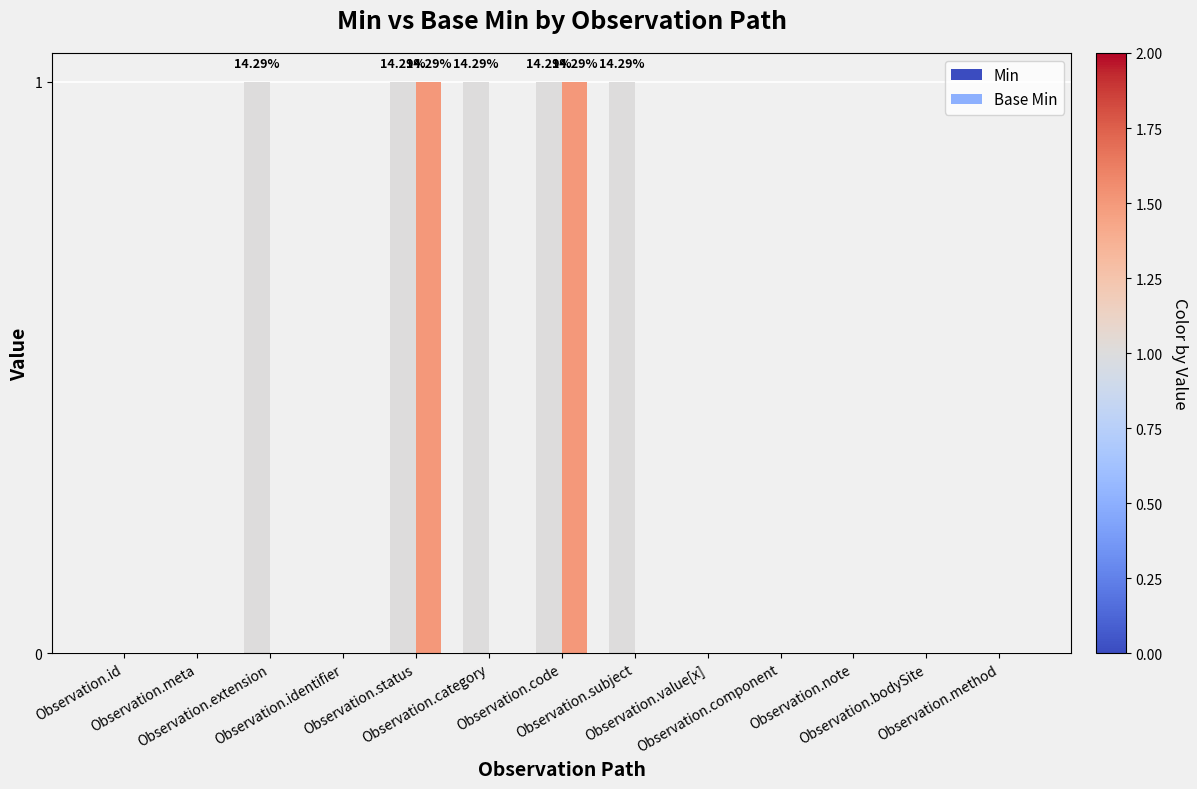

Which series has the largest total across all categories?

Min